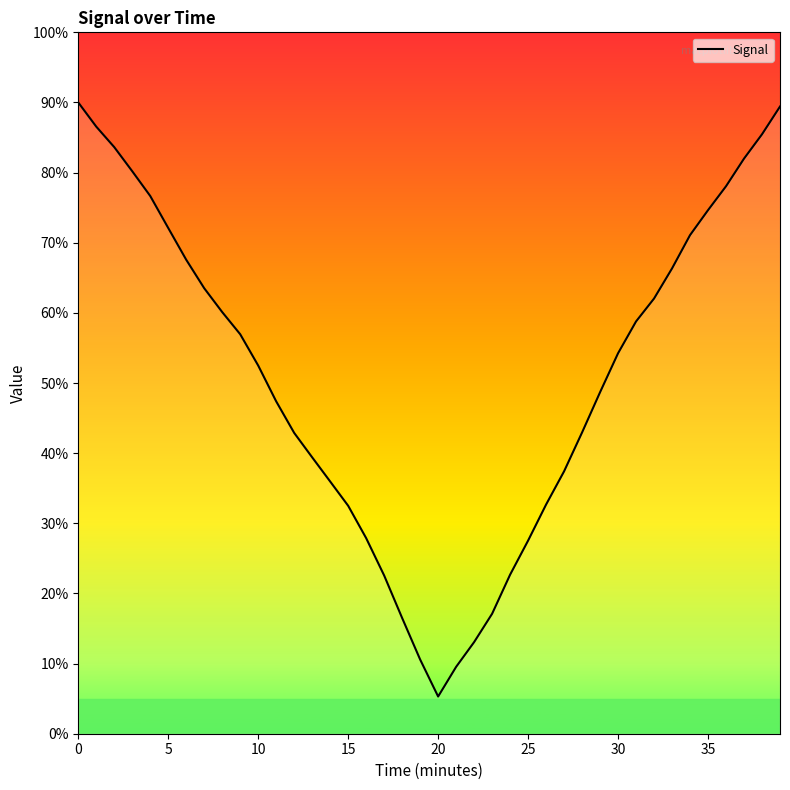

What is the minimum value shown in the chart?

5.3